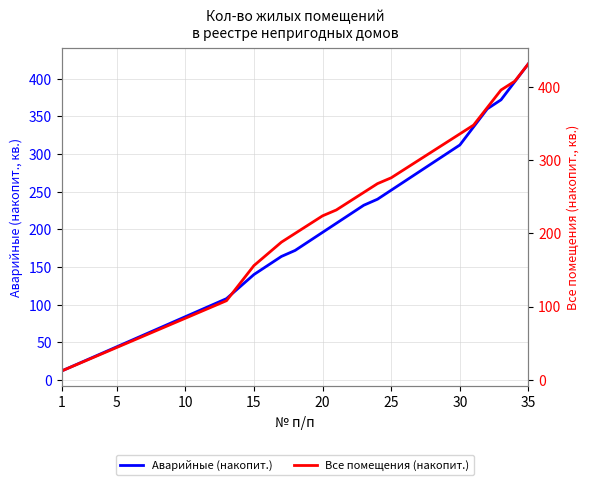

Count the number of data series in this chart.

2